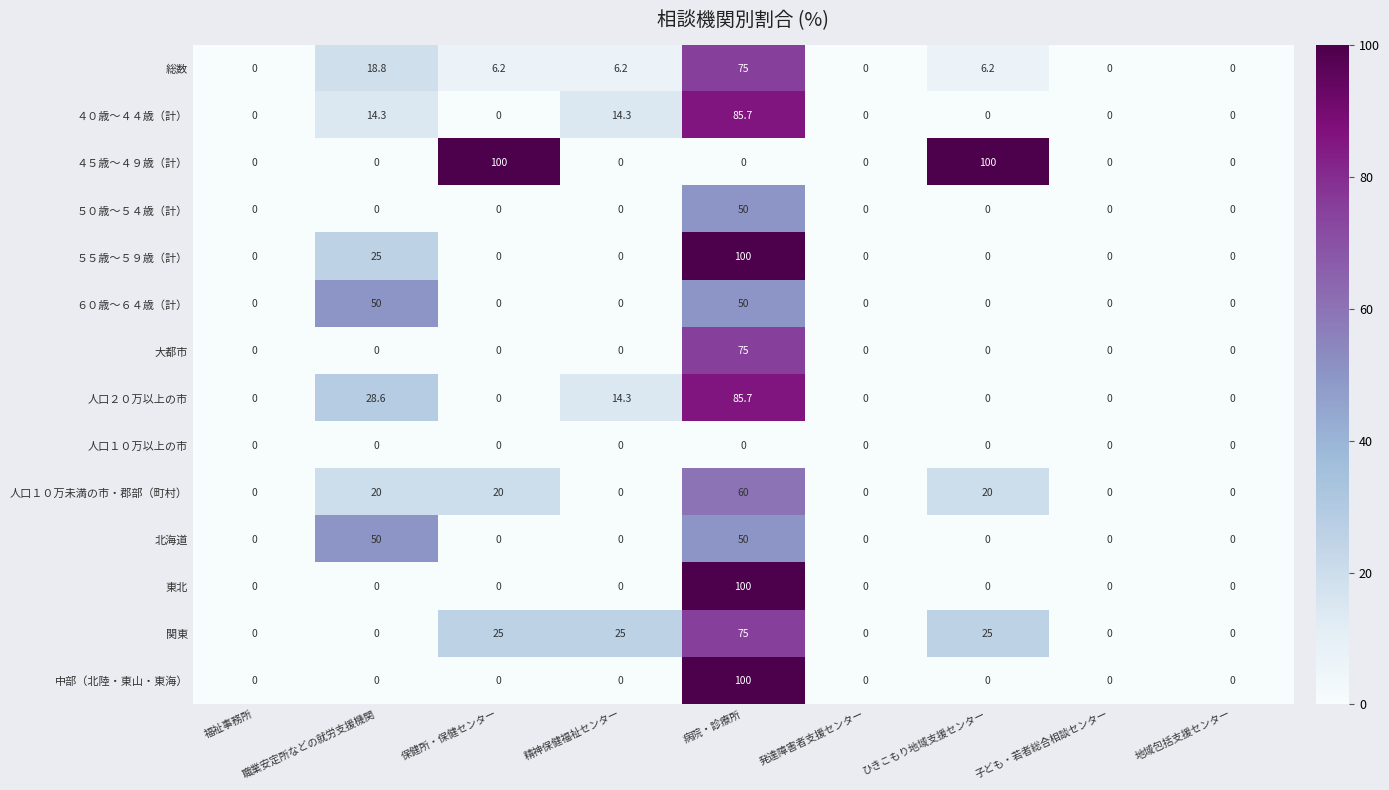

What is the difference between the highest and lowest values at 病院・診療所?

100.0